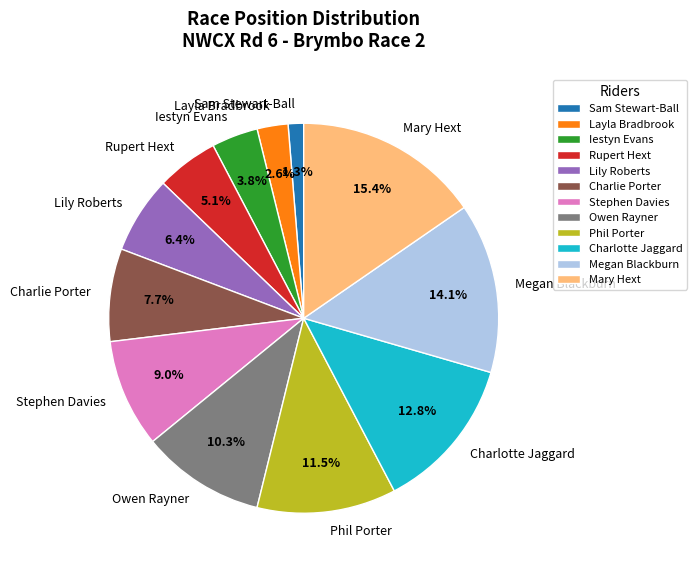

What percentage is NOT represented by Megan Blackburn?

85.9%